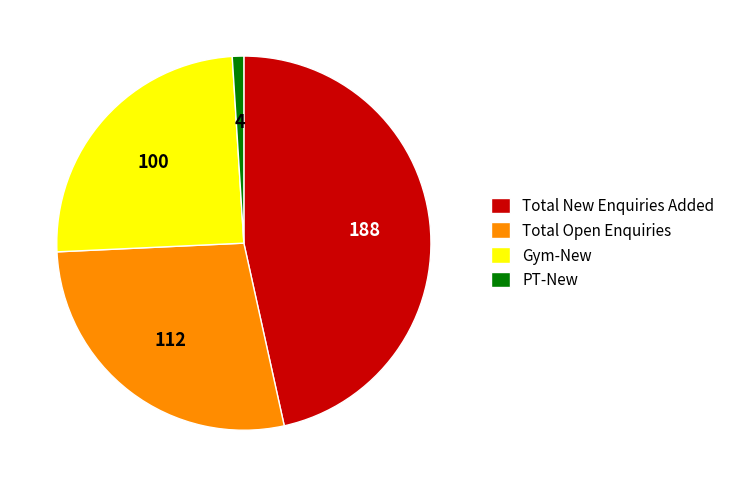

Is the sum of Total New Enquiries Added and Gym-New greater than half?

Yes